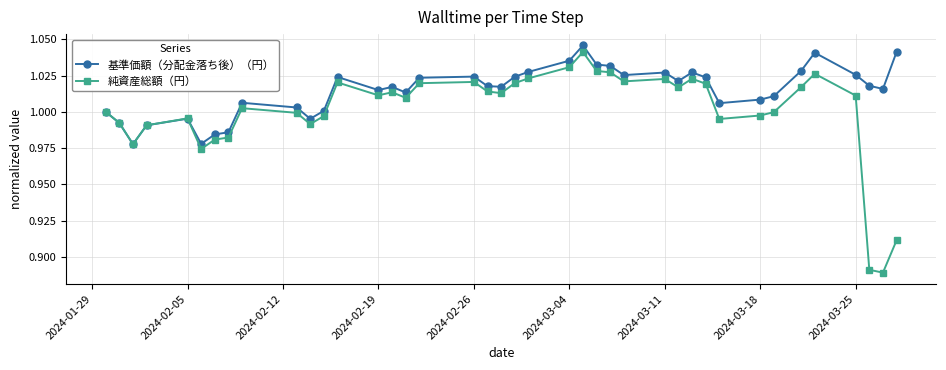

In 基準価額（分配金落ち後）（円）, how many points are higher than both neighbors (excluding endpoints)?

9